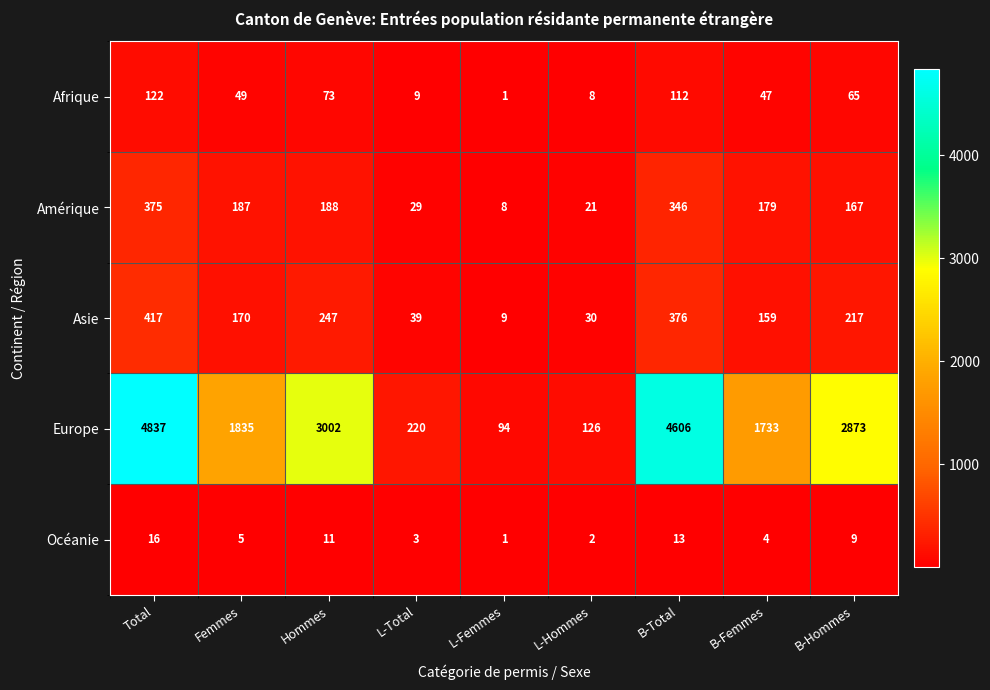

Which label corresponds to the largest value in the chart?

Total